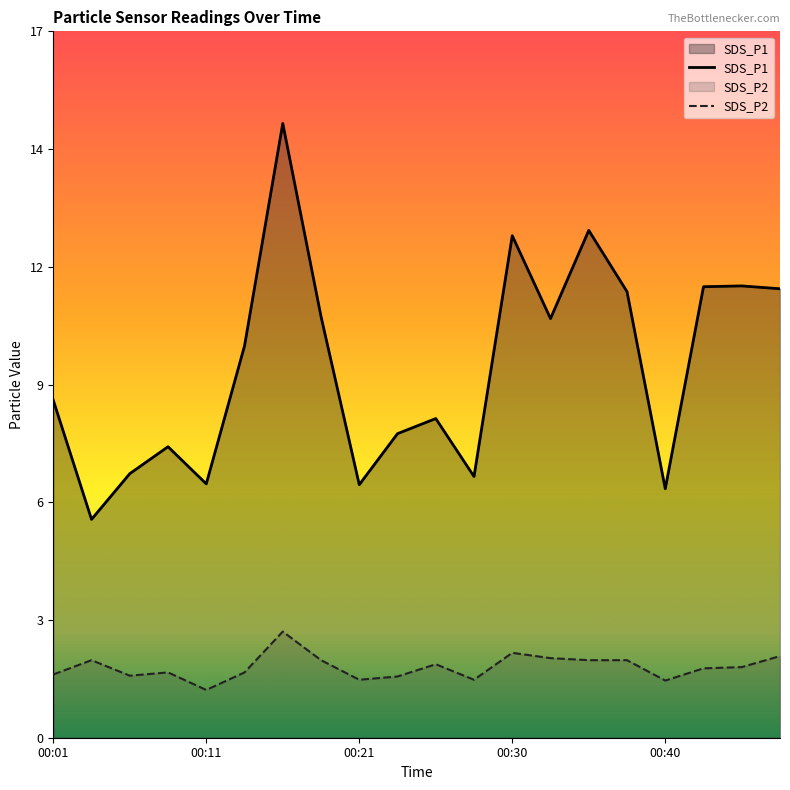

True or false: SDS_P1 and SDS_P2 intersect in this chart.

False